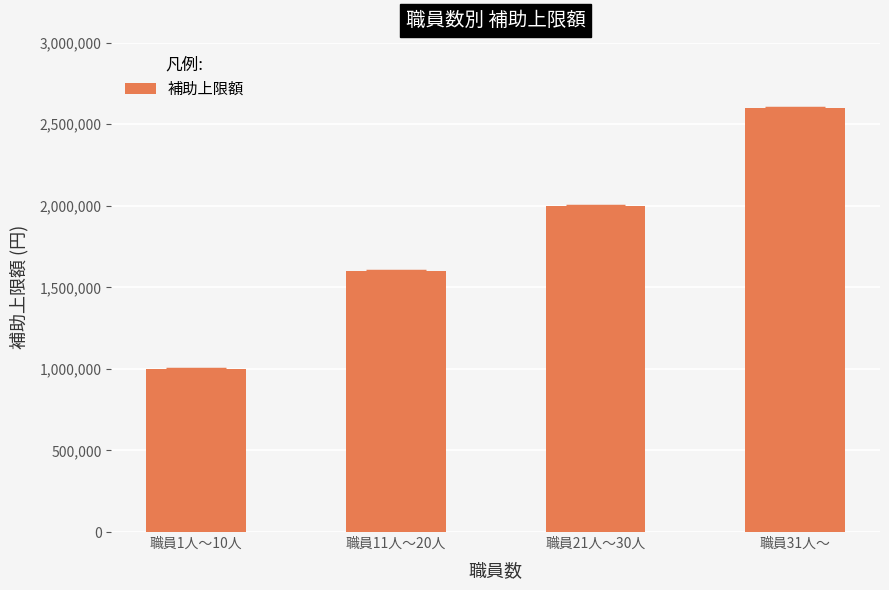

Which category has the highest value across all series?

職員31人～